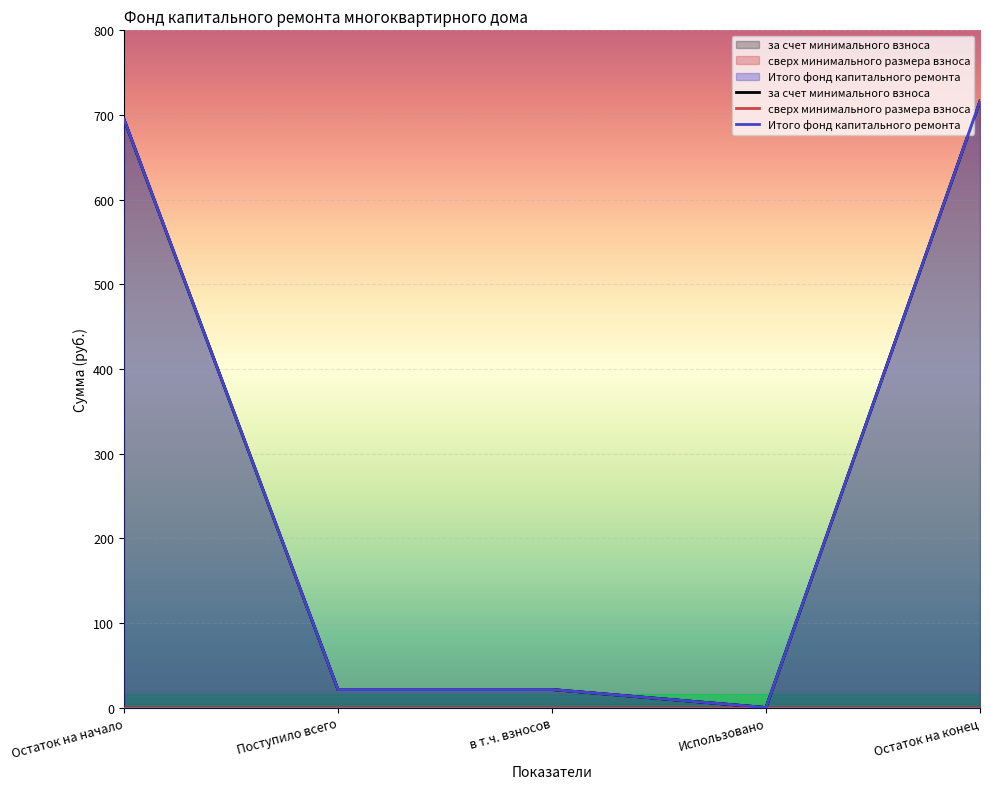

Reading left to right, what are all the values shown in this chart?

за счет минимального взноса: Остаток на начало=695.0	Поступило всего=21.3	в т.ч. взносов=21.3	Использовано=0.0	Остаток на конец=716.3
Итого фонд капитального ремонта: Остаток на начало=695.0	Поступило всего=21.3	в т.ч. взносов=21.3	Использовано=0.0	Остаток на конец=716.3